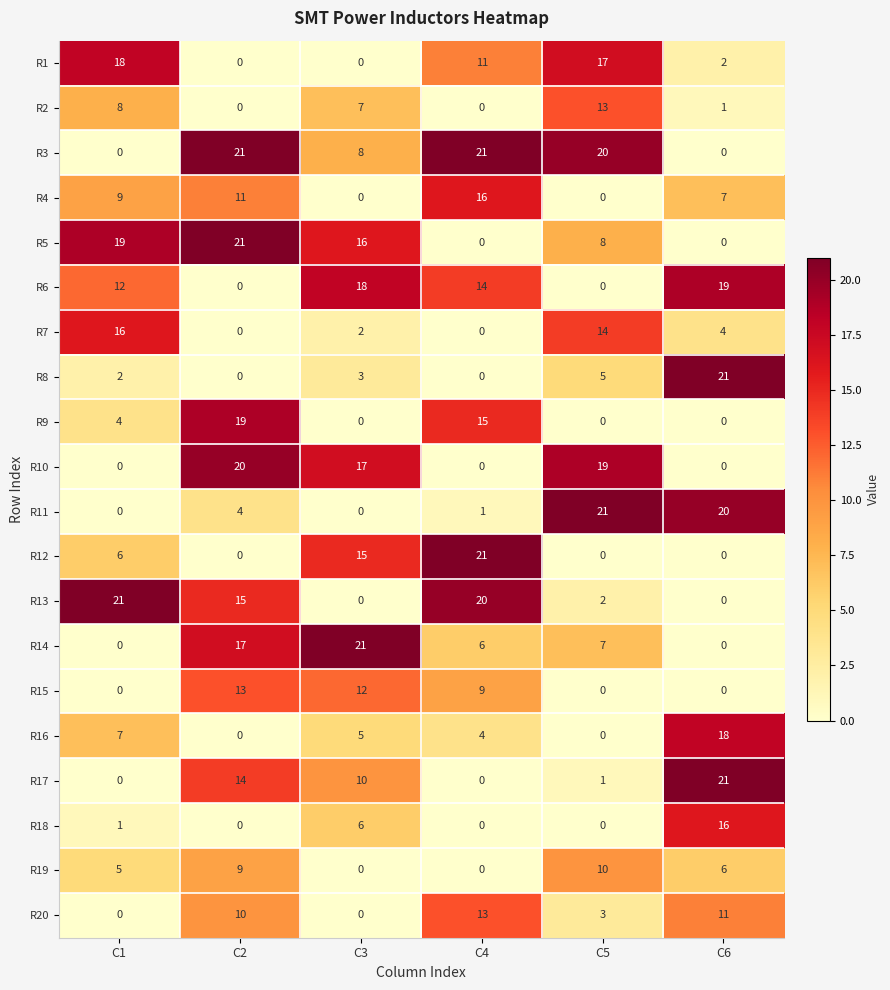

Which series has the largest total across all categories?

R3